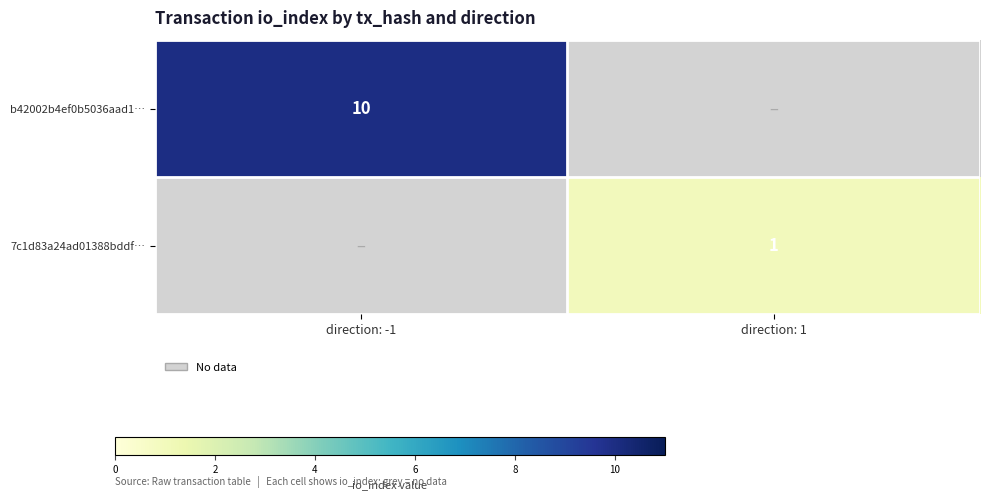

Which series has the widest spread of values?

b42002b4ef0b5036aad1…